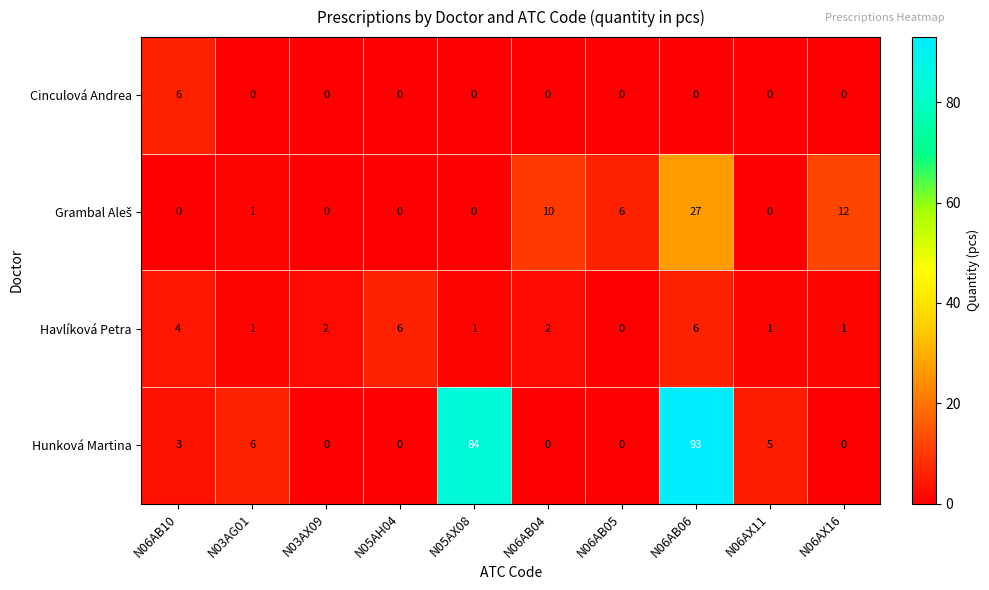

At which label is Hunková Martina closest to 46?

N05AX08